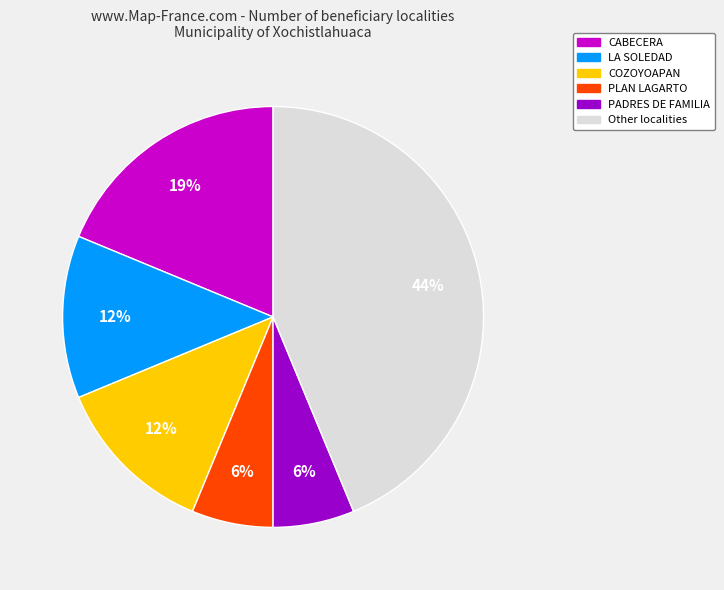

Which slice is the largest?

Other localities